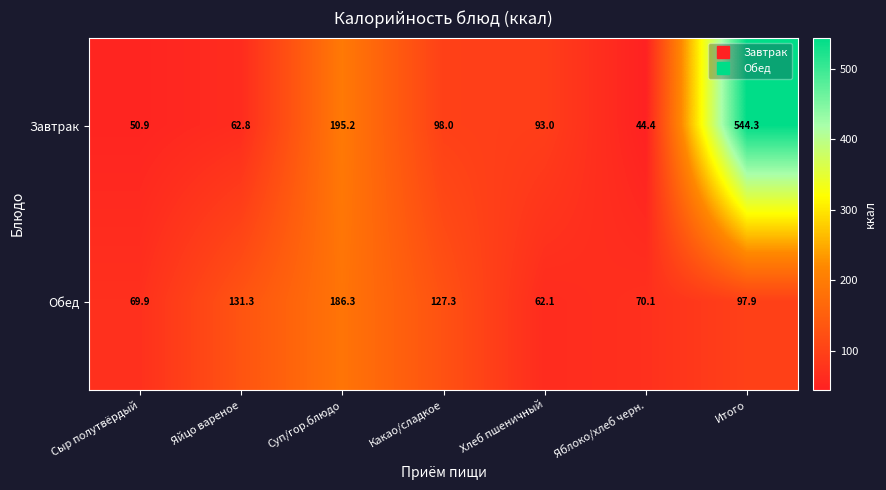

At which category is the sum across all series the highest?

Итого